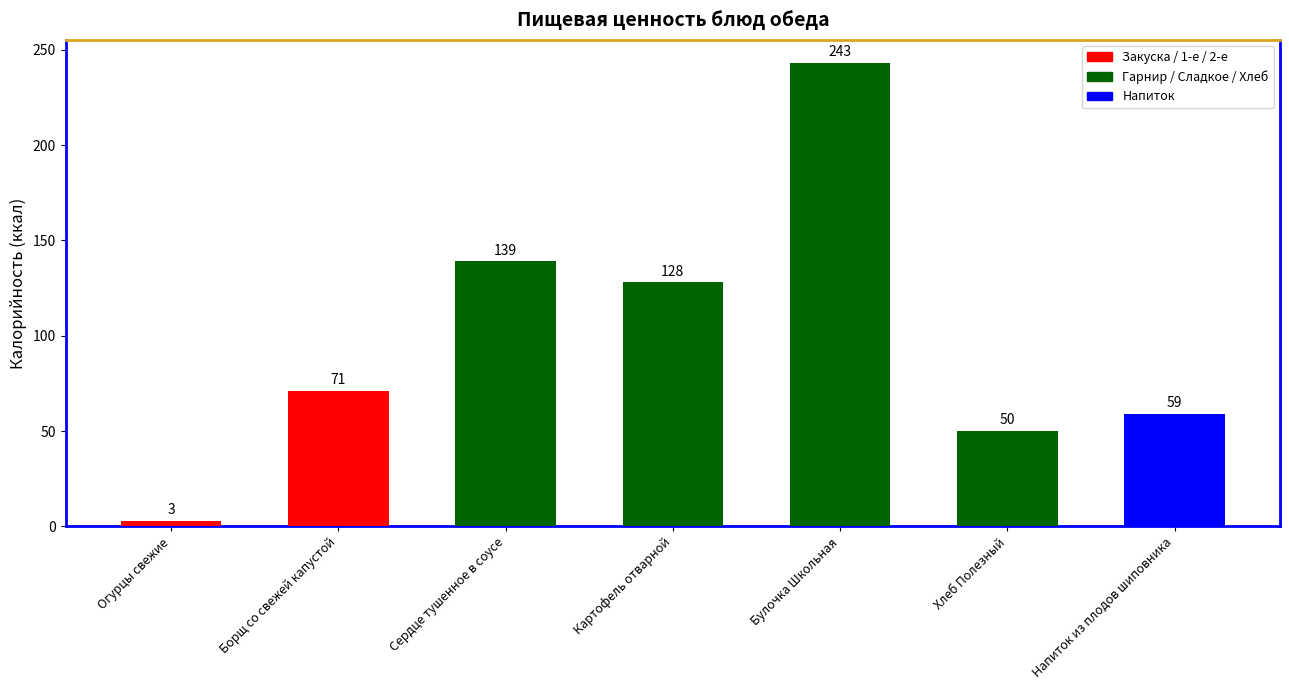

What is the label of the 6th bar from the left?

Хлеб Полезный